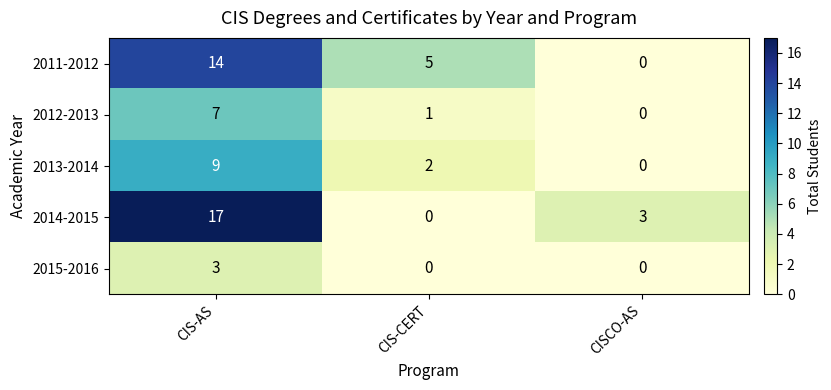

Where does the 2013-2014 series first go above 2?

CIS-AS